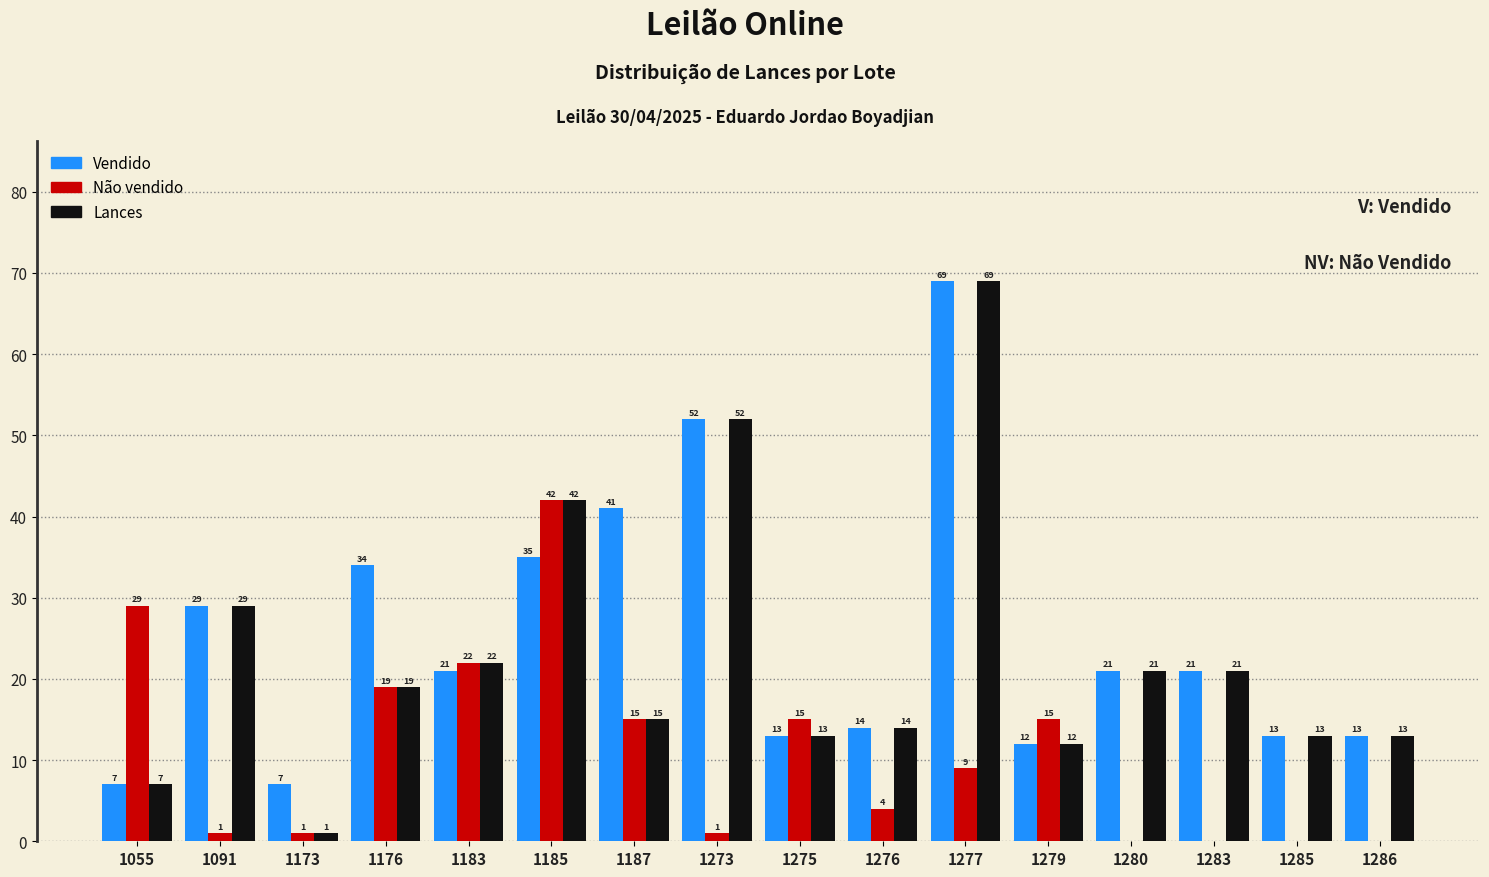

Reading left to right, extract all data points from this chart.

Vendido: 1055=7	1091=29	1173=7	1176=34	1183=21	1185=35	1187=41	1273=52	1275=13	1276=14	1277=69	1279=12	1280=21	1283=21	1285=13	1286=13
Não vendido: 1055=29	1091=1	1173=1	1176=19	1183=22	1185=42	1187=15	1273=1	1275=15	1276=4	1277=9	1279=15	1280=0	1283=0	1285=0	1286=0
Lances: 1055=7	1091=29	1173=1	1176=19	1183=22	1185=42	1187=15	1273=52	1275=13	1276=14	1277=69	1279=12	1280=21	1283=21	1285=13	1286=13